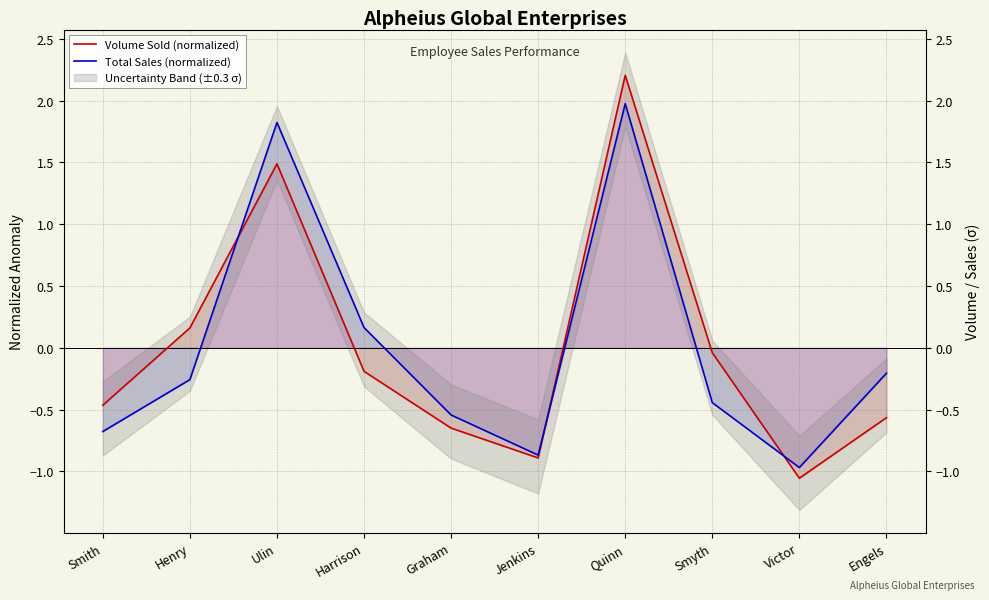

What is the spread (max minus min) of values at Henry?

0.4